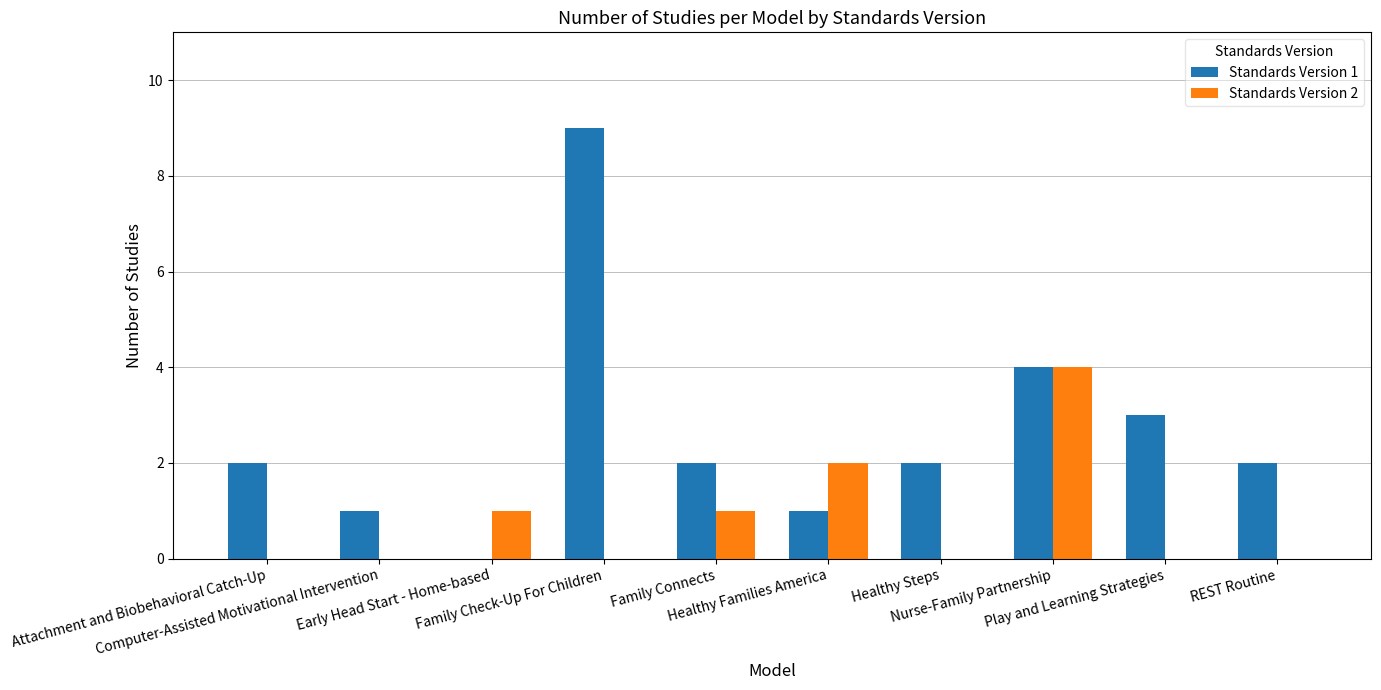

Read the Standards Version 2 value at Family Connects.

1